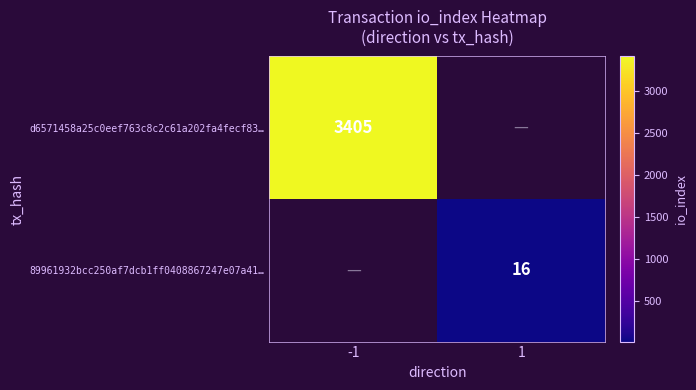

The value of d6571458a25c0eef763c8c2c61a202fa4fecf83… at -1 is 868. True or false?

False